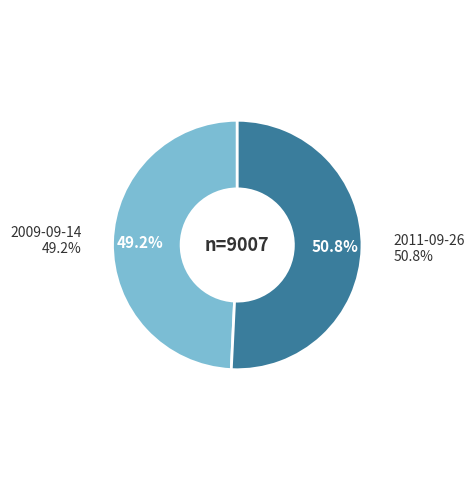

Is there any slice that represents more than half of the pie?

Yes